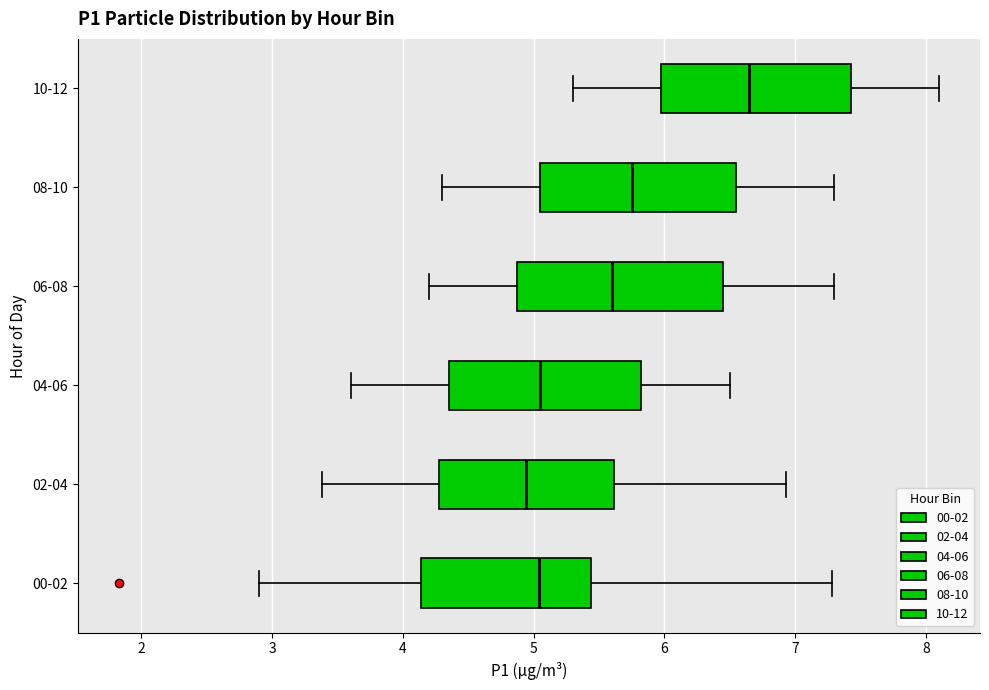

Reading bottom to top, transcribe this box plot: for each box, give where its median line is, the range the box spans, and where its two whiskers end, as read against the x-axis. The values are not printed on the chart, so give them approximately, as read against the axis.

00-02: median 5.0, box 4.1 to 5.4, whiskers 2.9 to 7.3
02-04: median 4.9, box 4.3 to 5.6, whiskers 3.4 to 6.9
04-06: median 5.1, box 4.4 to 5.8, whiskers 3.6 to 6.5
06-08: median 5.6, box 4.9 to 6.5, whiskers 4.2 to 7.3
08-10: median 5.8, box 5.1 to 6.6, whiskers 4.3 to 7.3
10-12: median 6.7, box 6.0 to 7.4, whiskers 5.3 to 8.1